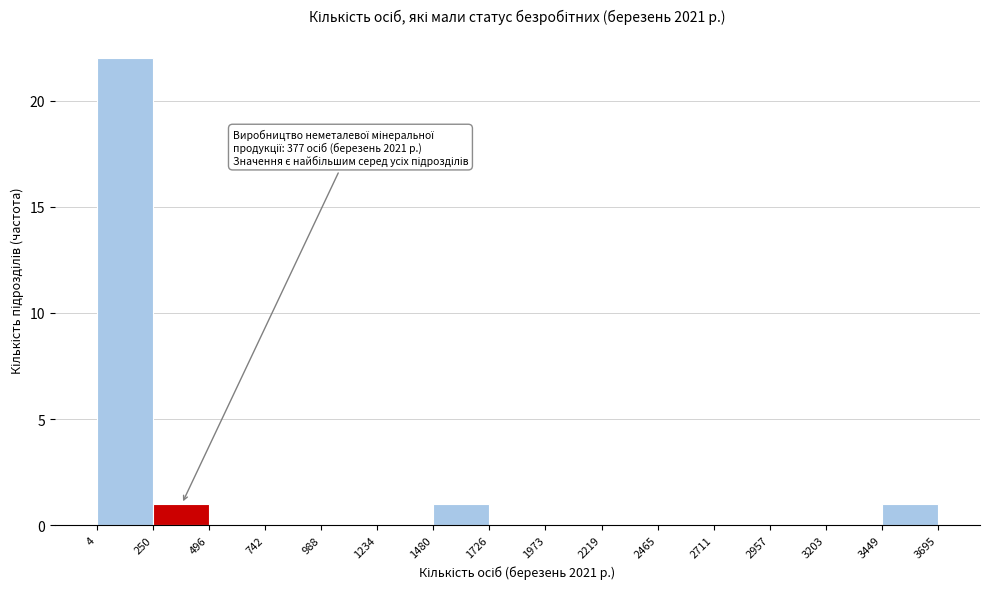

Which range on the x-axis has the tallest bar?

4 to 250